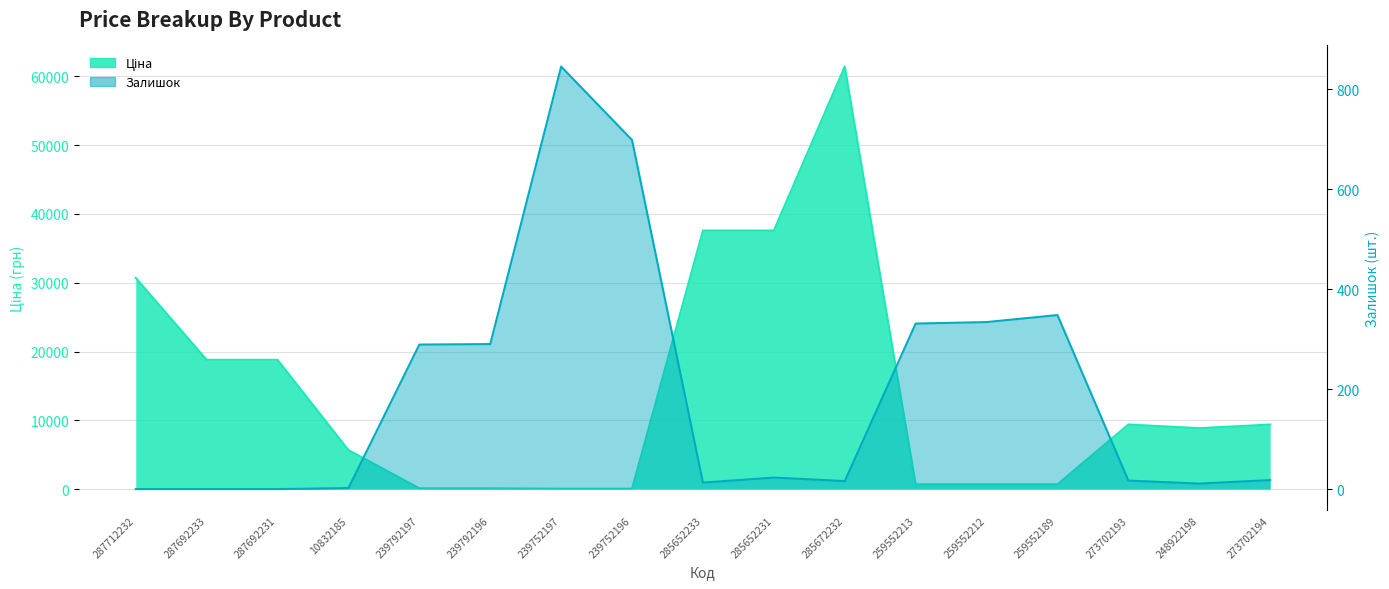

What is the sum of all Залишок values?

3235.0